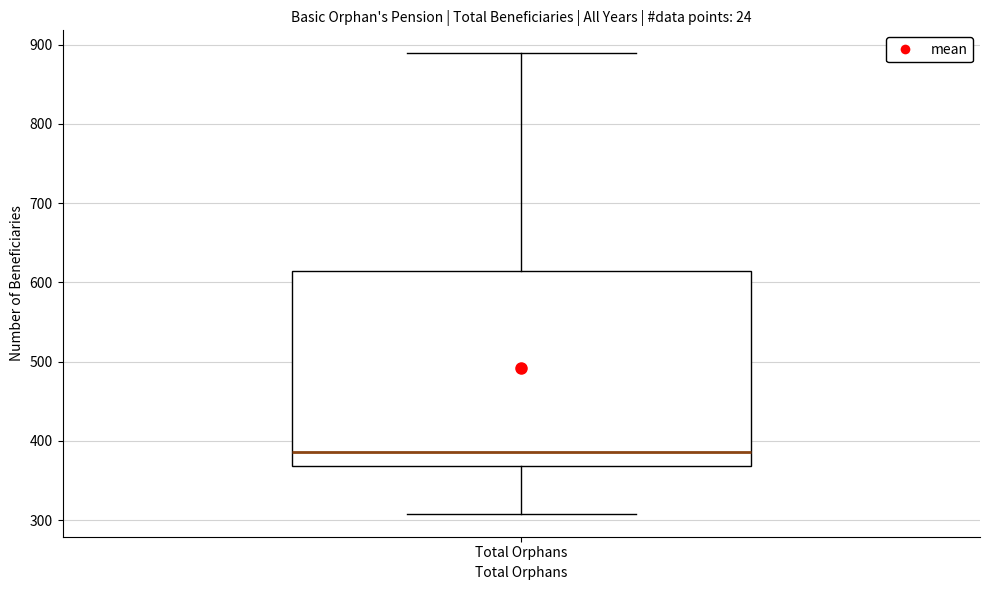

Read this box plot against the y-axis: the position of the median line, the range covered by the box, and the ends of both whiskers. The values are not printed on the chart, so give them approximately, as read against the axis.

median 390, box 370 to 610, whiskers 310 to 890